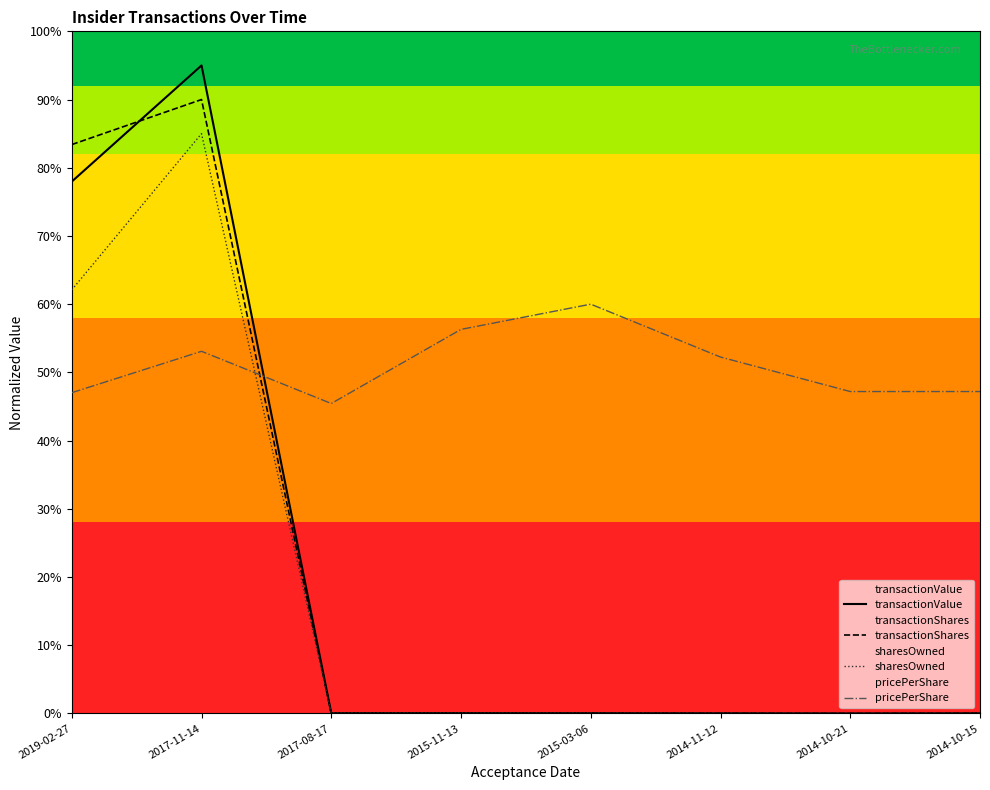

Which series has the largest range (max minus min)?

transactionValue